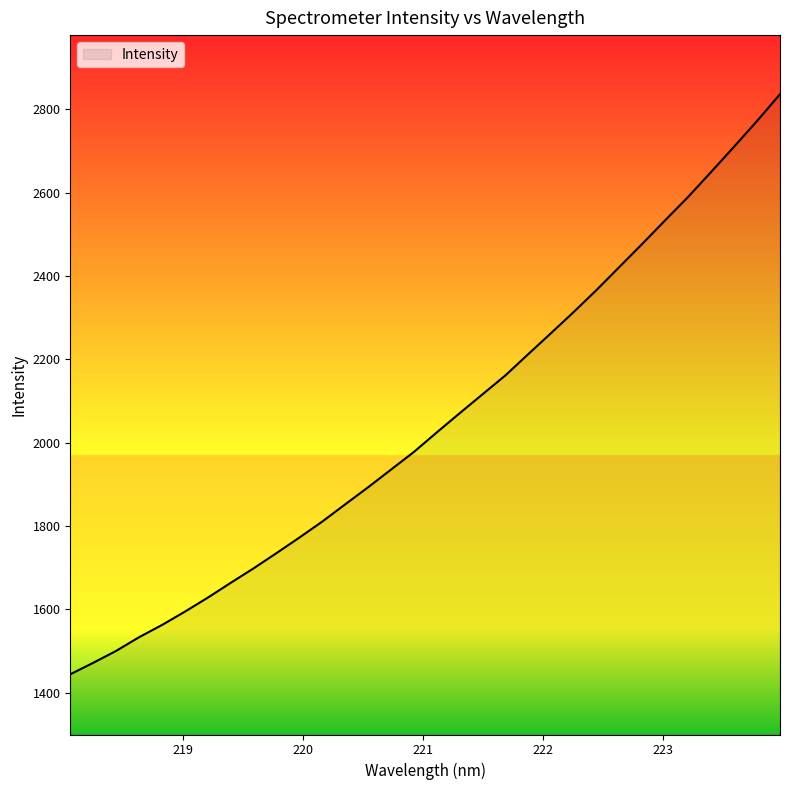

What is the difference between the second highest and second lowest values?

1300.0